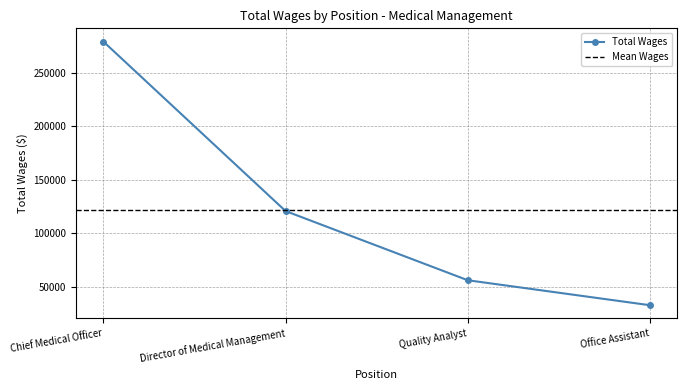

What is the label of the 1st point from the right?

Office Assistant